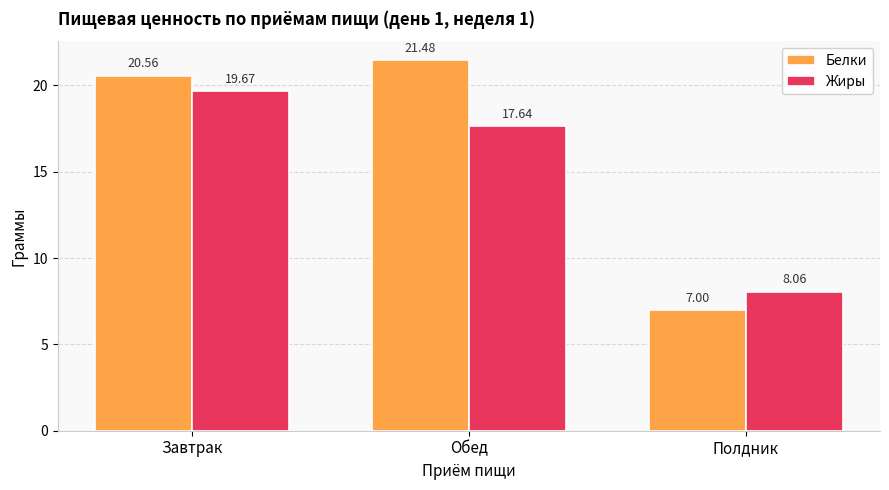

Read the Белки value at Полдник.

7.0